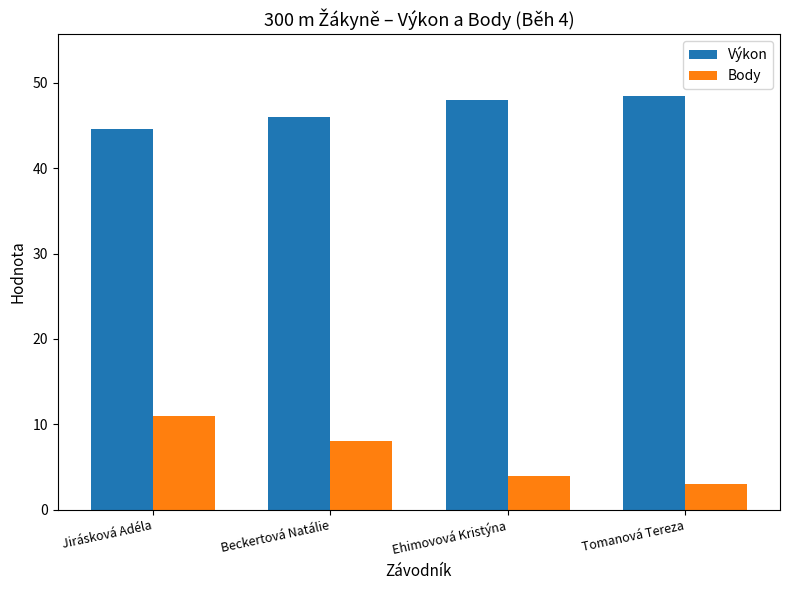

Reading left to right, list all the values displayed in this chart.

Výkon: Jirásková Adéla=44.6	Beckertová Natálie=46.0	Ehimovová Kristýna=48.0	Tomanová Tereza=48.4
Body: Jirásková Adéla=11.0	Beckertová Natálie=8.0	Ehimovová Kristýna=4.0	Tomanová Tereza=3.0